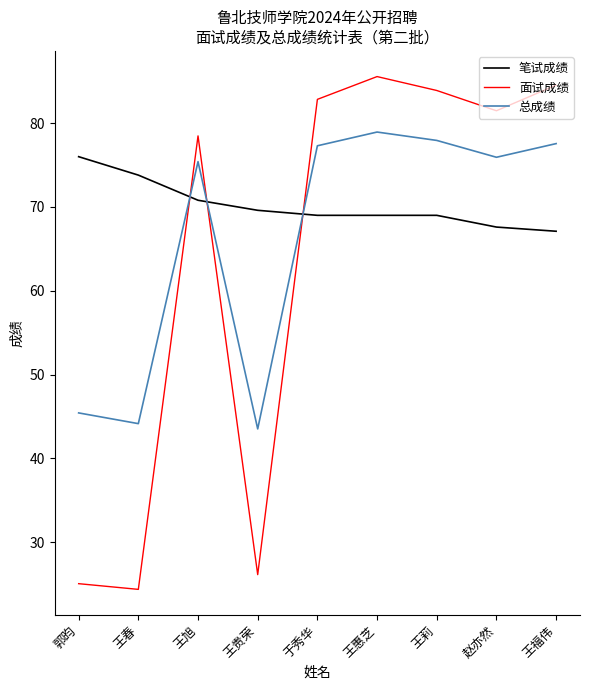

What position from the left is 王贵荣?

4